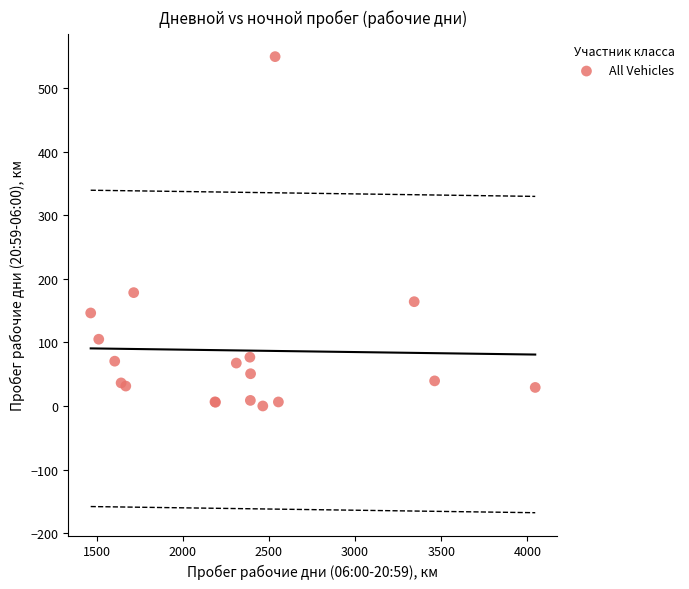

What Y value in the scatter plot is closest to 274?

178.2